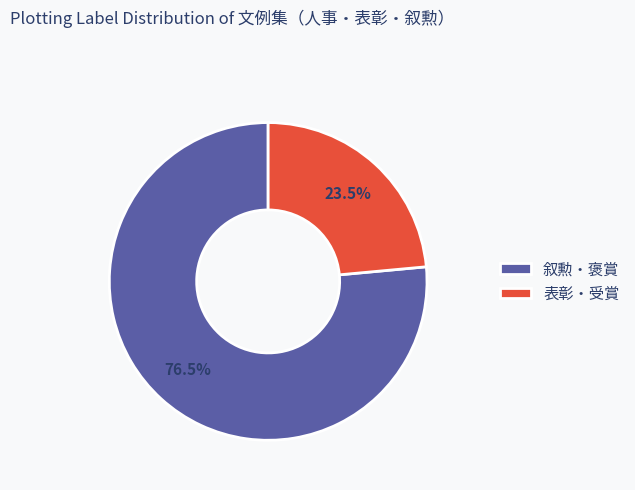

To the nearest percent, what is the average slice percentage?

50%